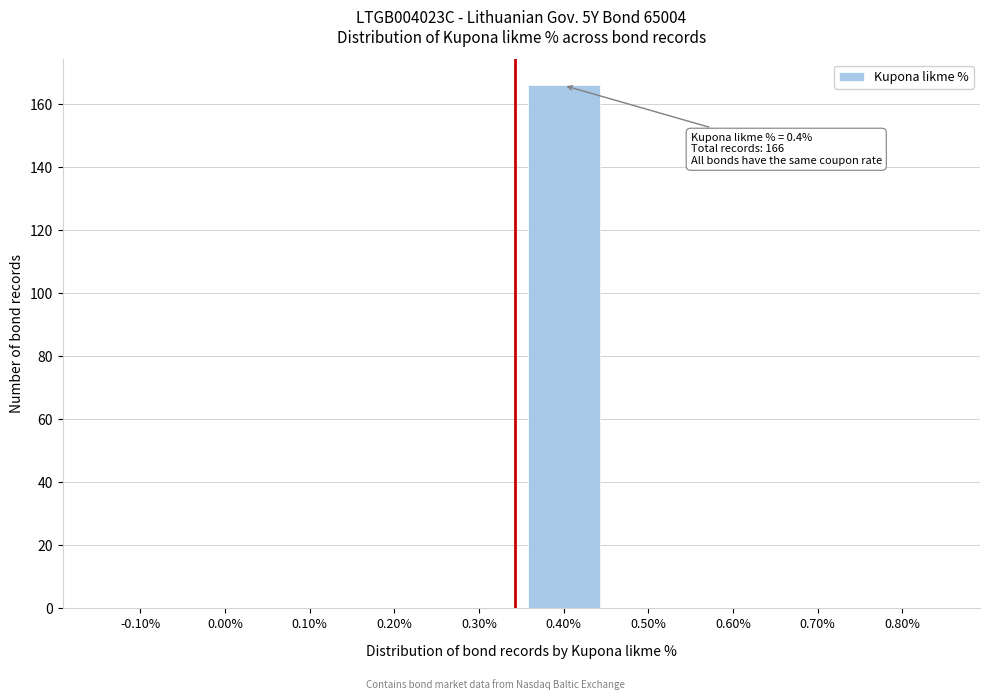

Reading left to right, transcribe all the data shown in this chart.

-0.10%=0	0.00%=0	0.10%=0	0.20%=0	0.30%=0	0.40%=166	0.50%=0	0.60%=0	0.70%=0	0.80%=0